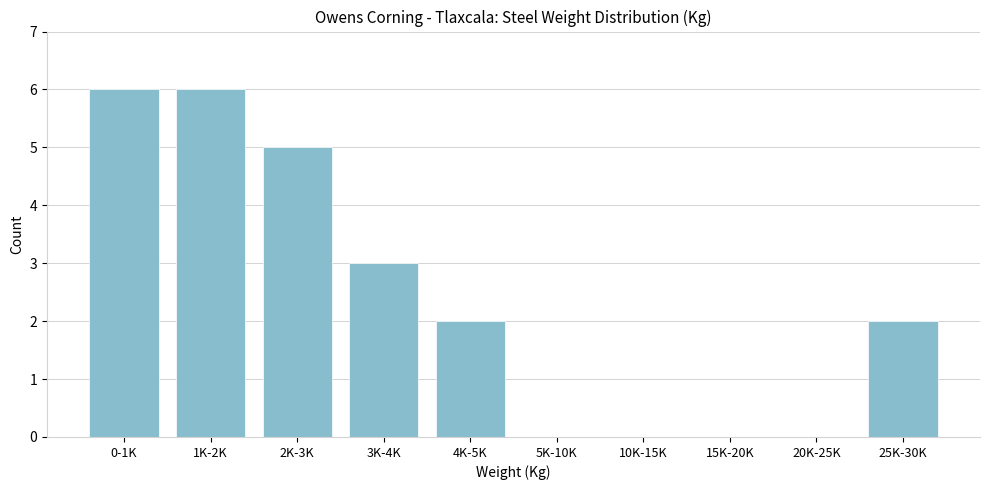

Reading left to right, list all the values displayed in this chart.

0-1K=6	1K-2K=6	2K-3K=5	3K-4K=3	4K-5K=2	5K-10K=0	10K-15K=0	15K-20K=0	20K-25K=0	25K-30K=2